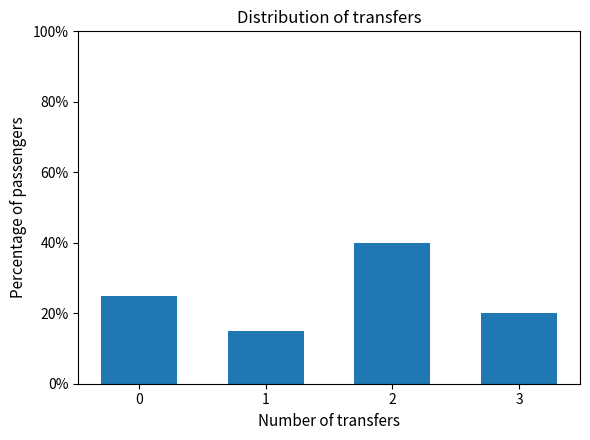

The chart shows a value of 10 at 3. True or false?

False